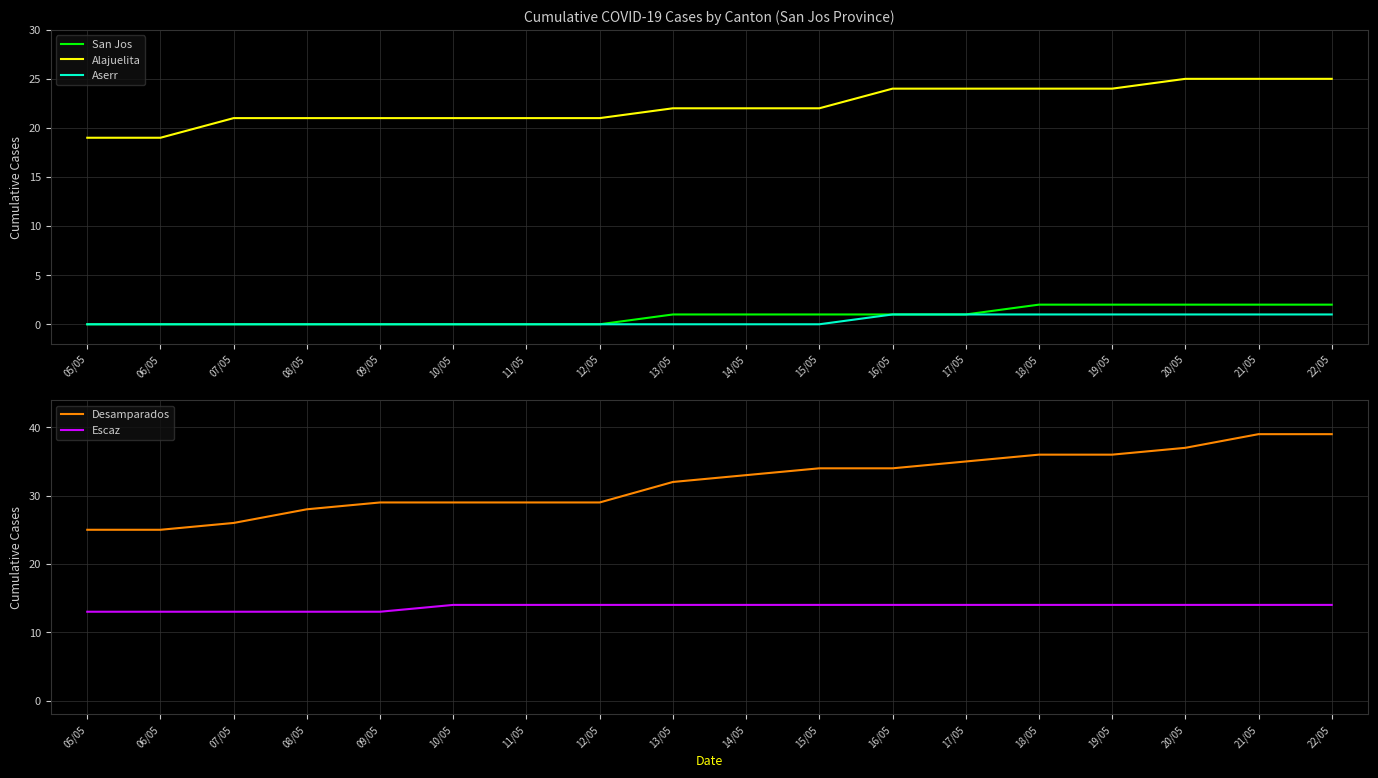

List the labels in order of Alajuelita value, smallest first.

05/05, 06/05, 07/05, 08/05, 09/05, 10/05, 11/05, 12/05, 13/05, 14/05, 15/05, 16/05, 17/05, 18/05, 19/05, 20/05, 21/05, 22/05